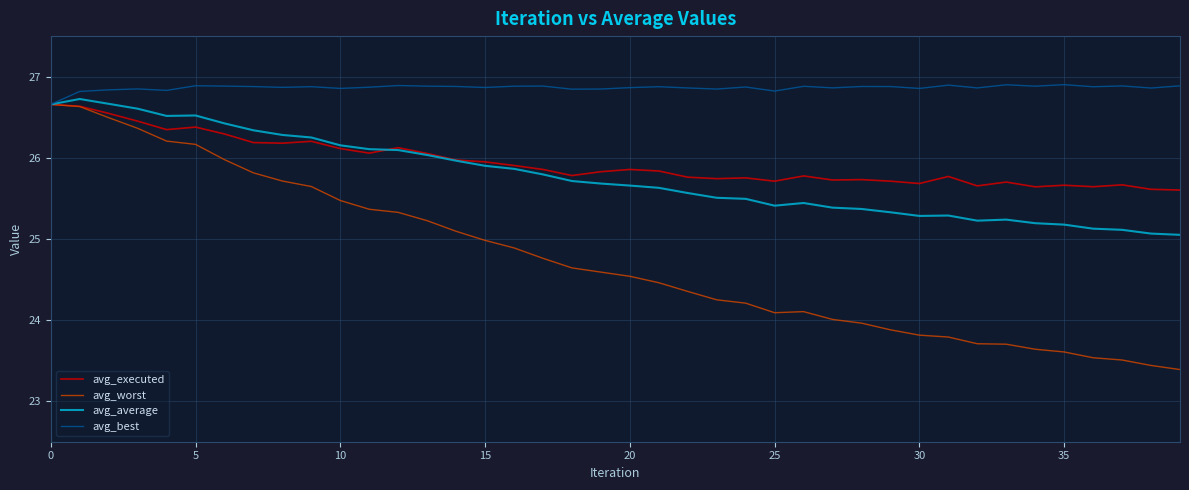

Is this an area chart (filled region under the line)?

No